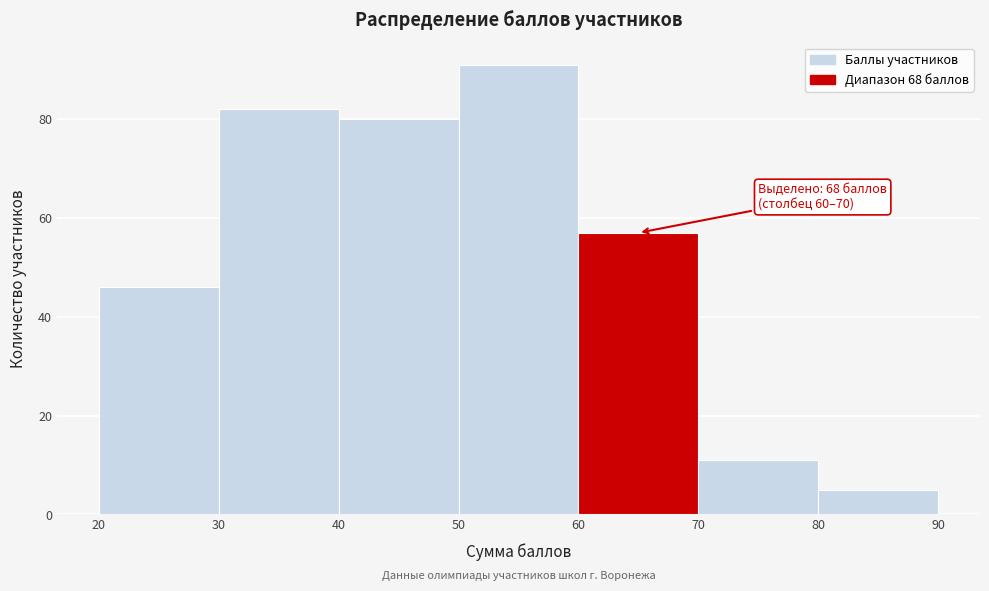

Over which range of the x-axis is the bar tallest?

50 to 60